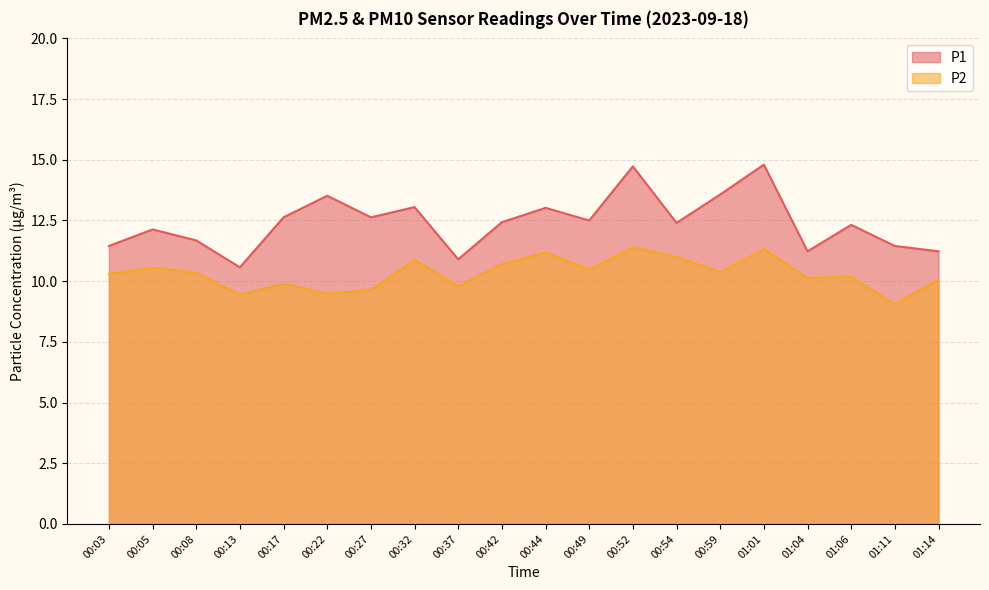

What is the sum of the P2 values at 00:08 and 00:32?

21.2